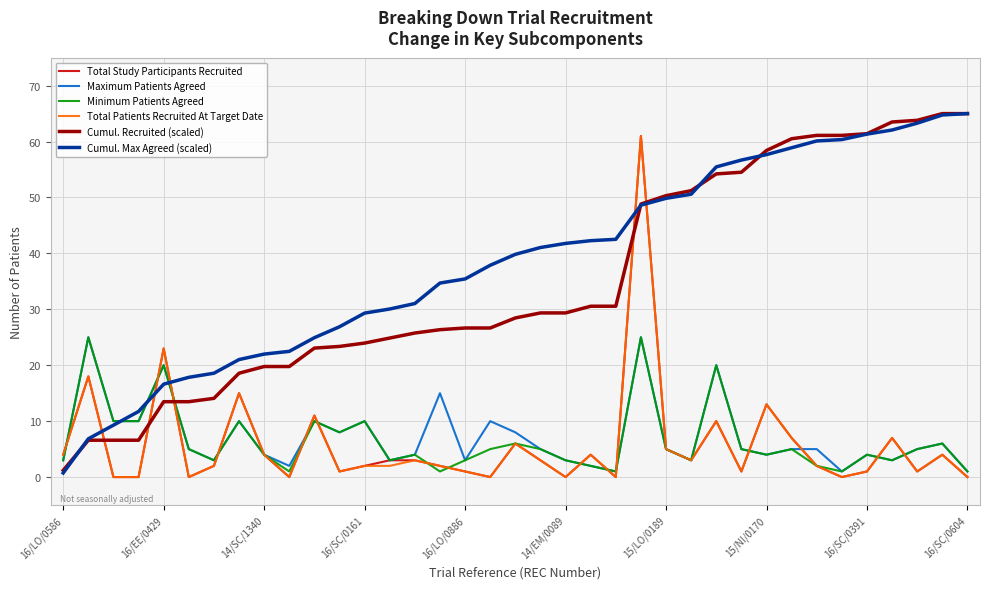

Which series has the largest total across all categories?

Cumul. Max Agreed (scaled)